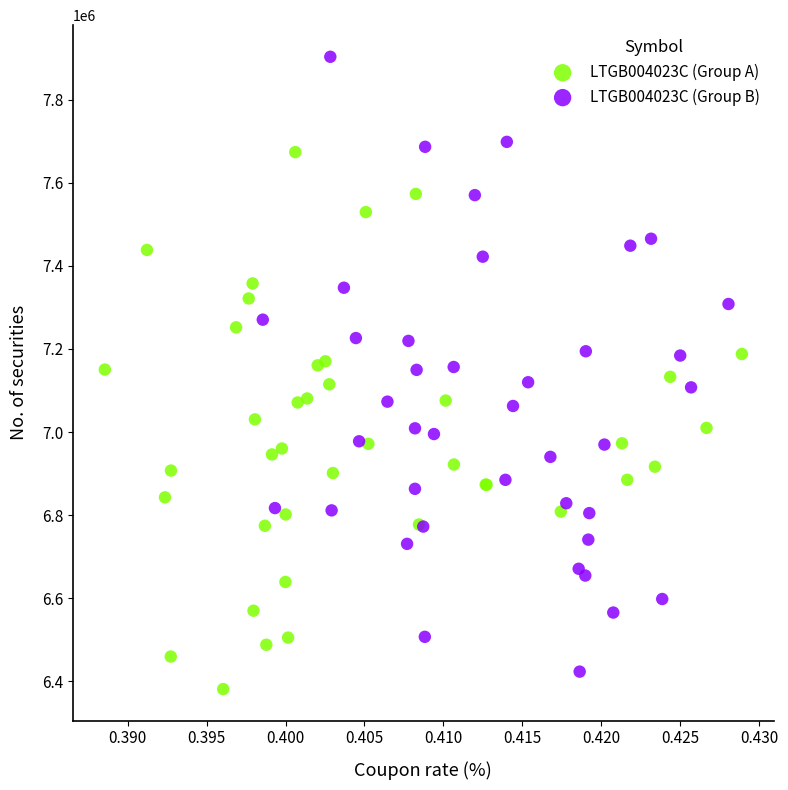

Which series has the widest spread of Y values?

LTGB004023C (Group B)